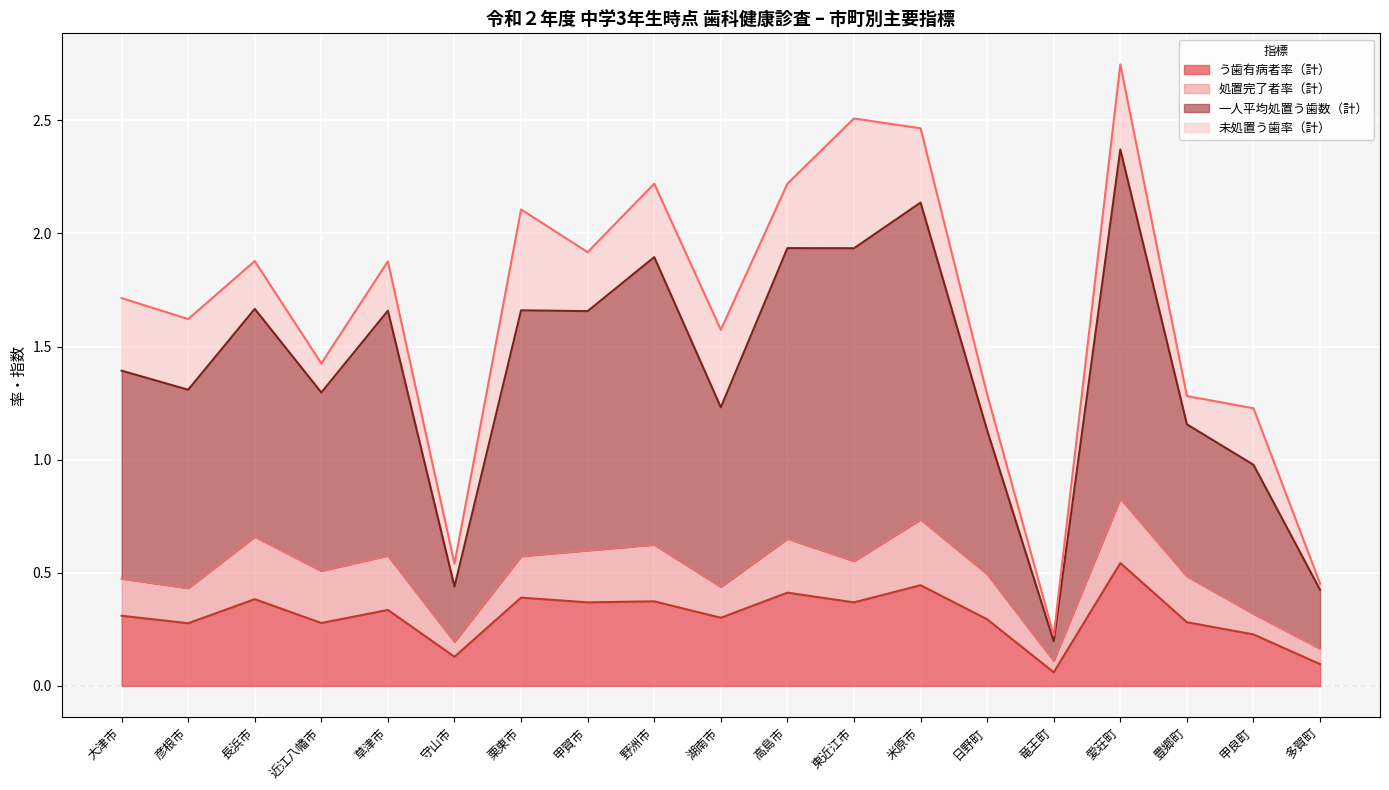

How many lines are shown in the chart?

4